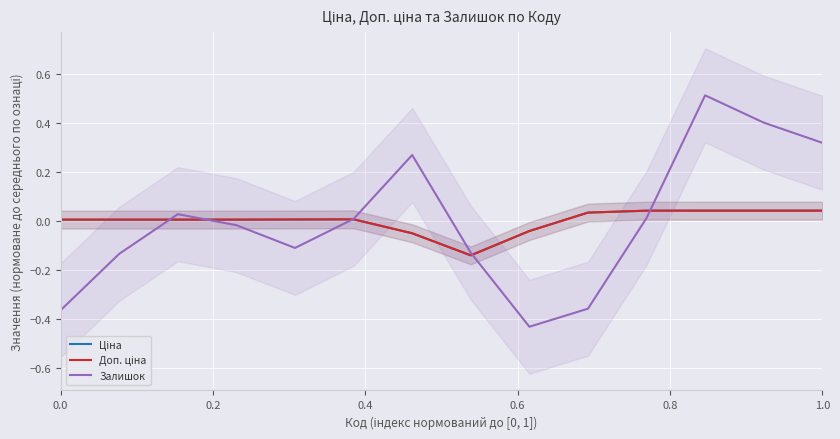

How many lines are shown in the chart?

3